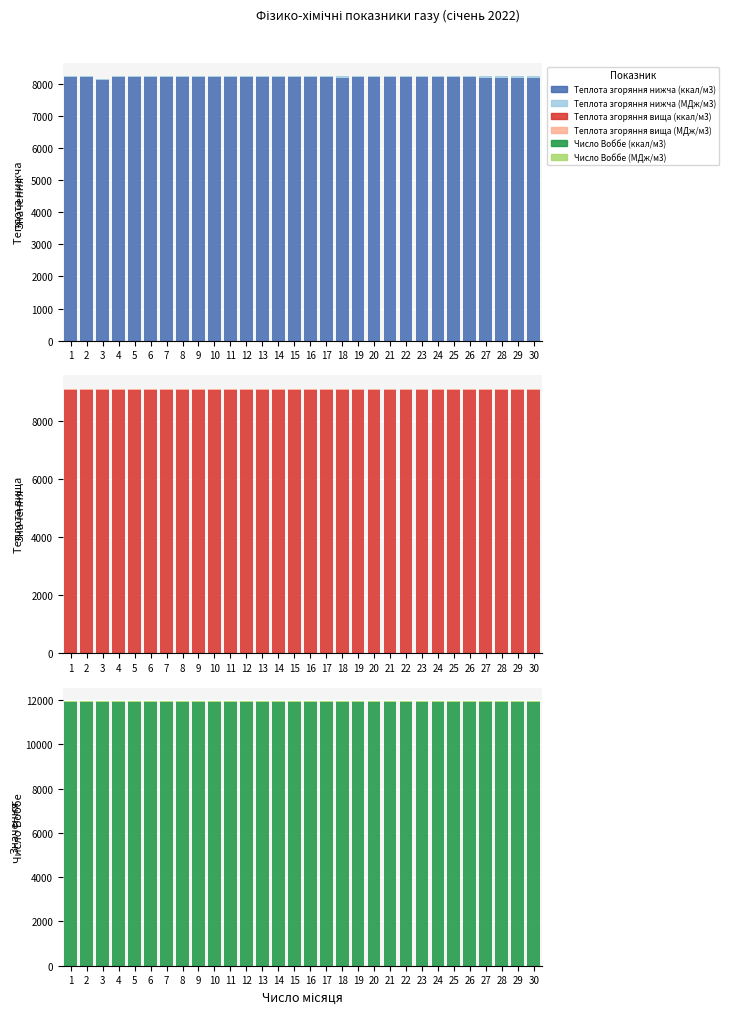

How many groups of bars are there?

30